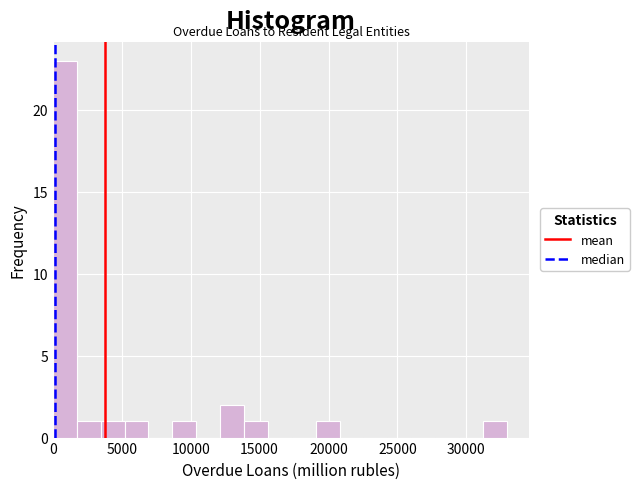

Read against the x-axis, roughly where is the centre of the tallest bar?

1000